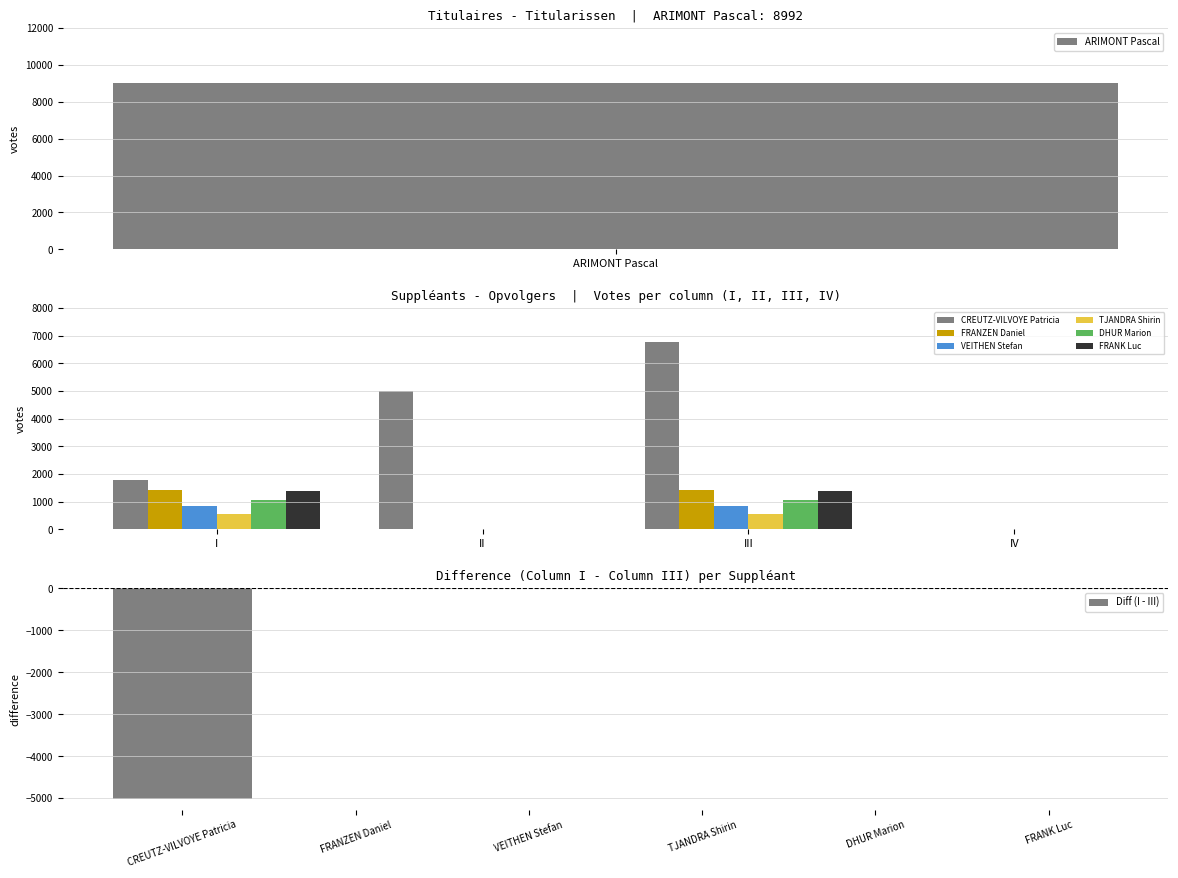

What are all the series names shown in the legend?

CREUTZ-VILVOYE Patricia, FRANZEN Daniel, VEITHEN Stefan, TJANDRA Shirin, DHUR Marion, FRANK Luc